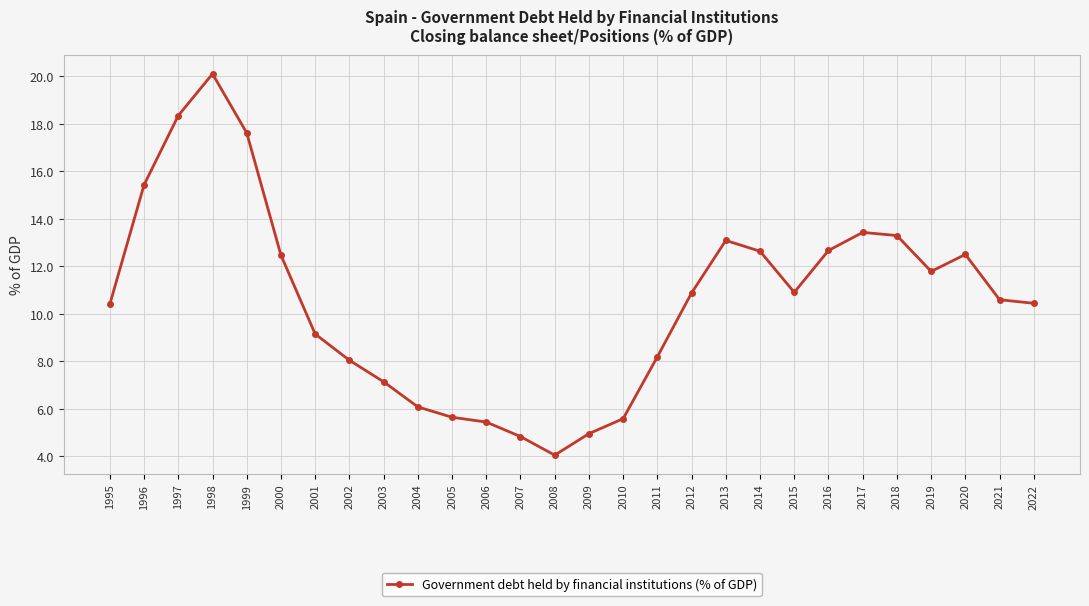

Where is the first local minimum?

2008